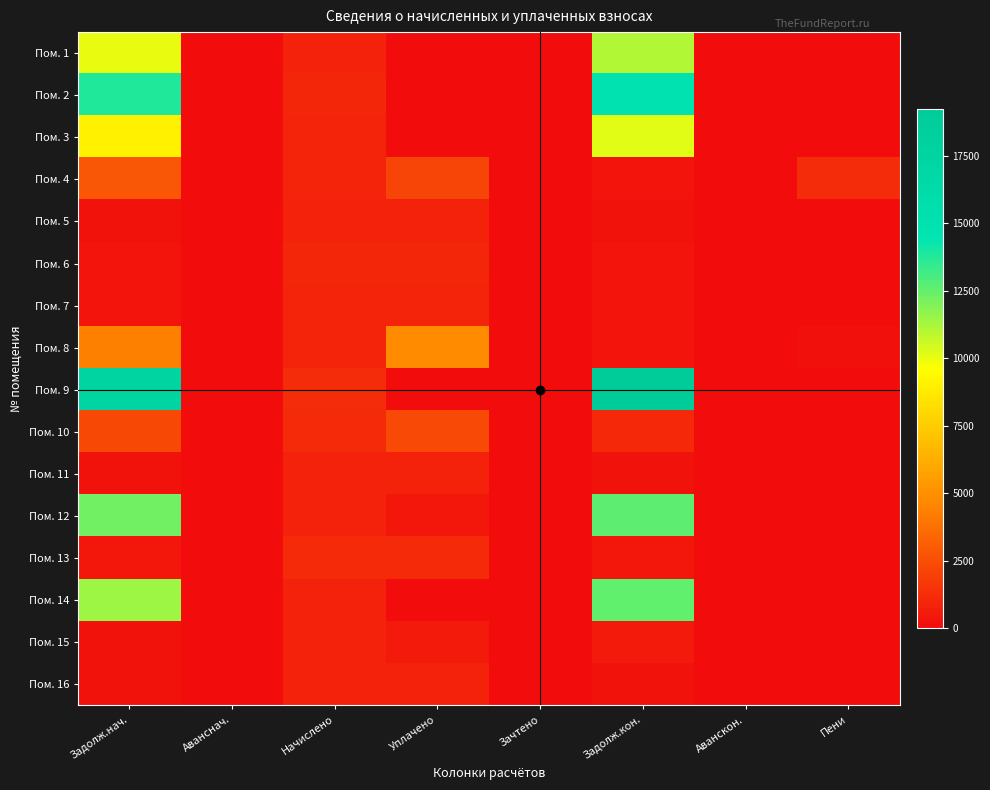

How many data points does each series have?

8